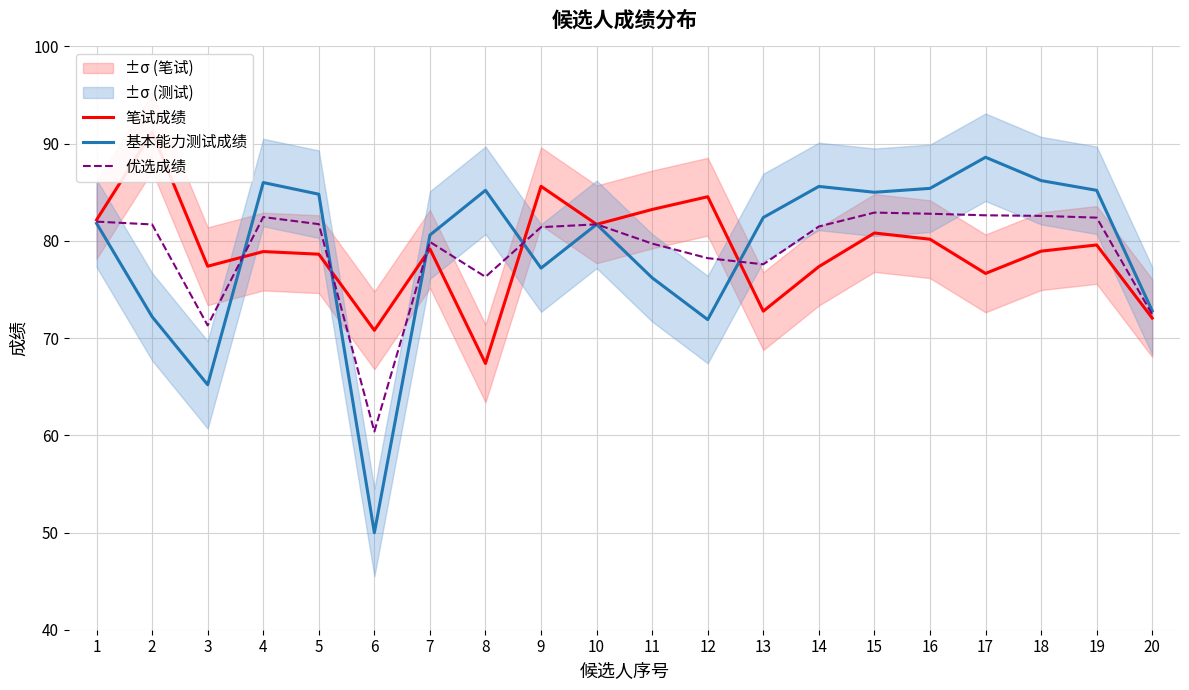

Does the chart display data point markers on the line(s)?

No